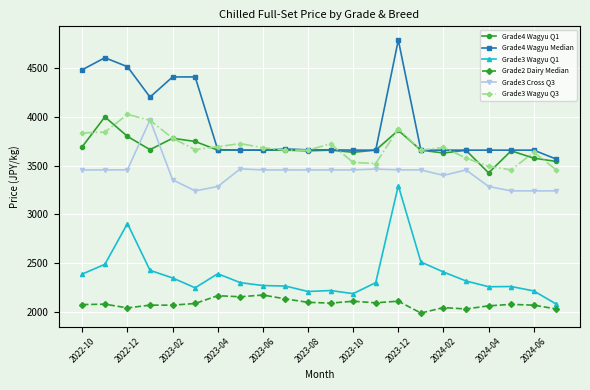

How many lines are shown in the chart?

6